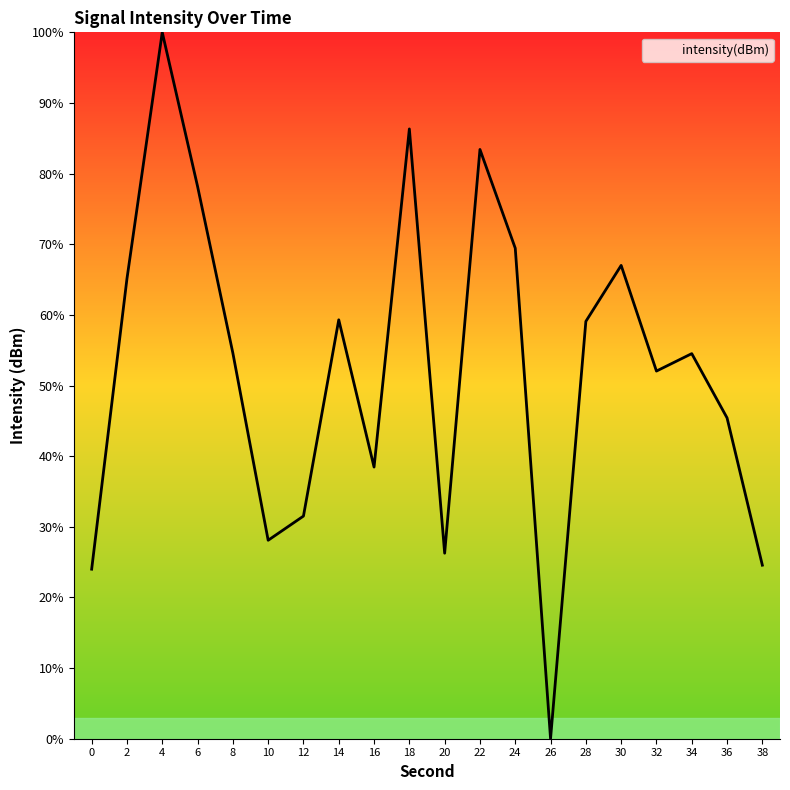

What is the sum of the values at 16 and 34?

93.0